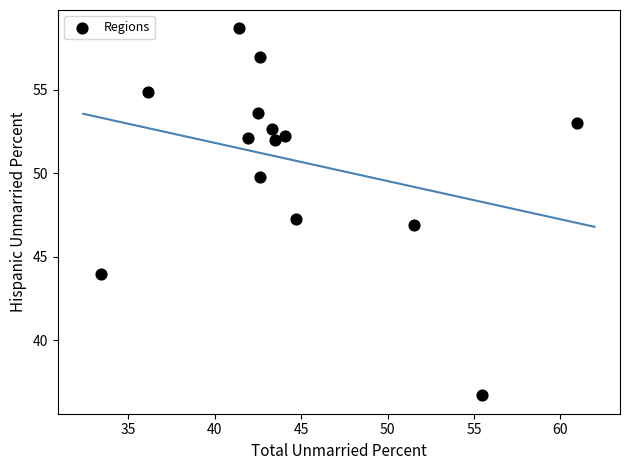

What is the range of Y values (max minus min)?

22.0